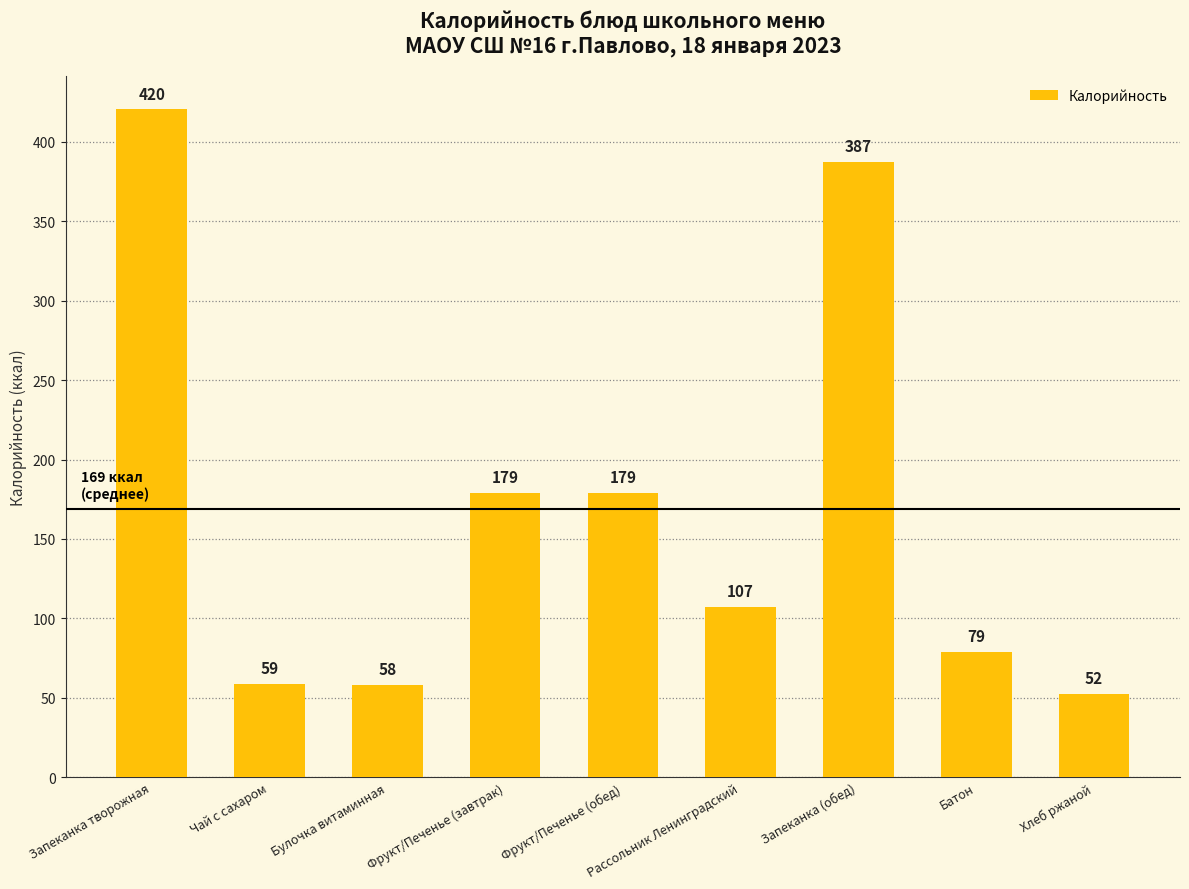

Approximately how many times larger is the value at Фрукт/Печенье (завтрак) compared to Хлеб ржаной?

3.4